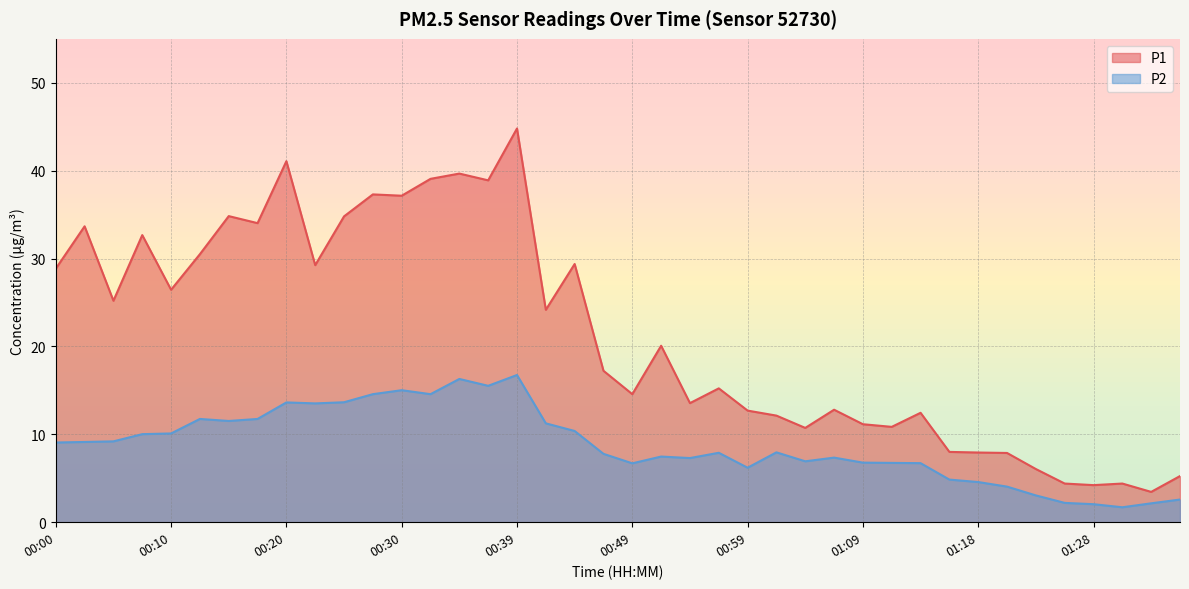

Where is the first local minimum for P1?

00:05